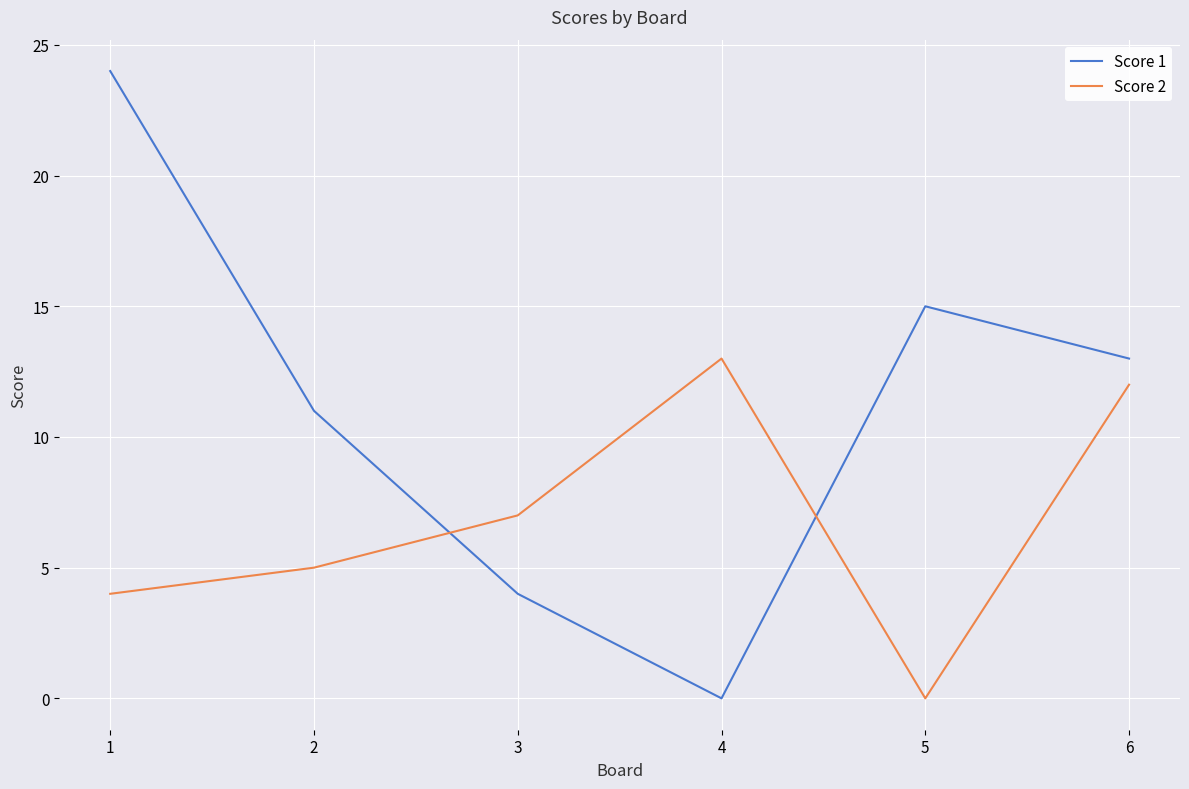

Reading left to right, what are all the values shown in this chart?

Score 1: 24	11	4	0	15	13
Score 2: 4	5	7	13	0	12